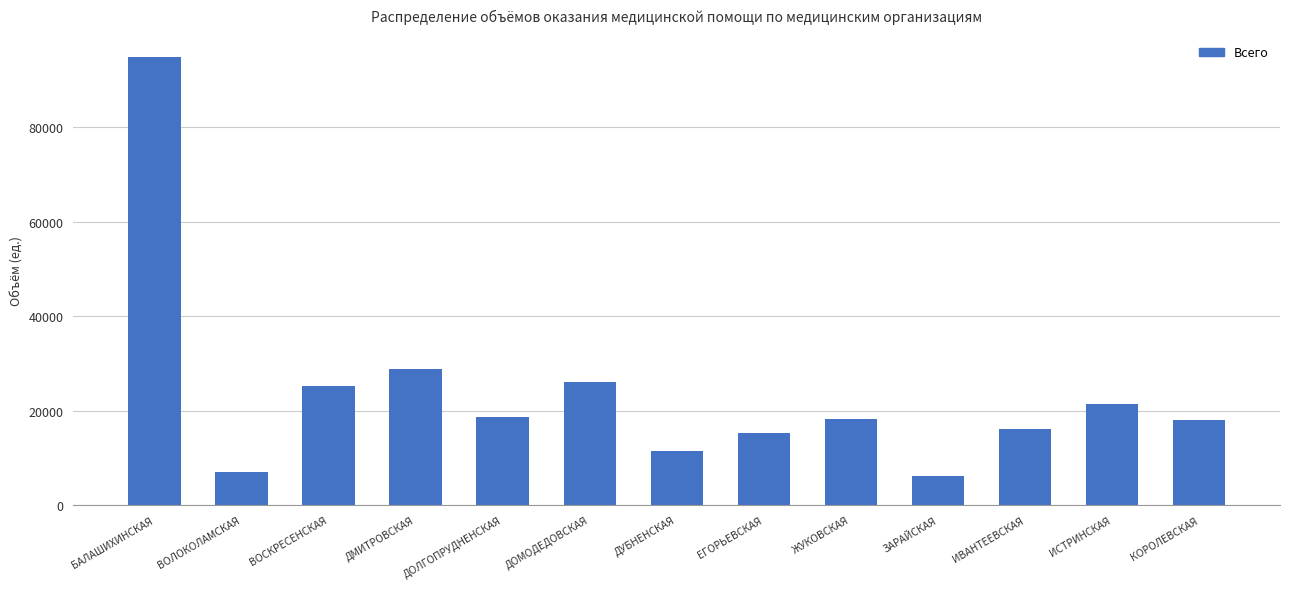

Where does the data first go above 18265?

БАЛАШИХИНСКАЯ